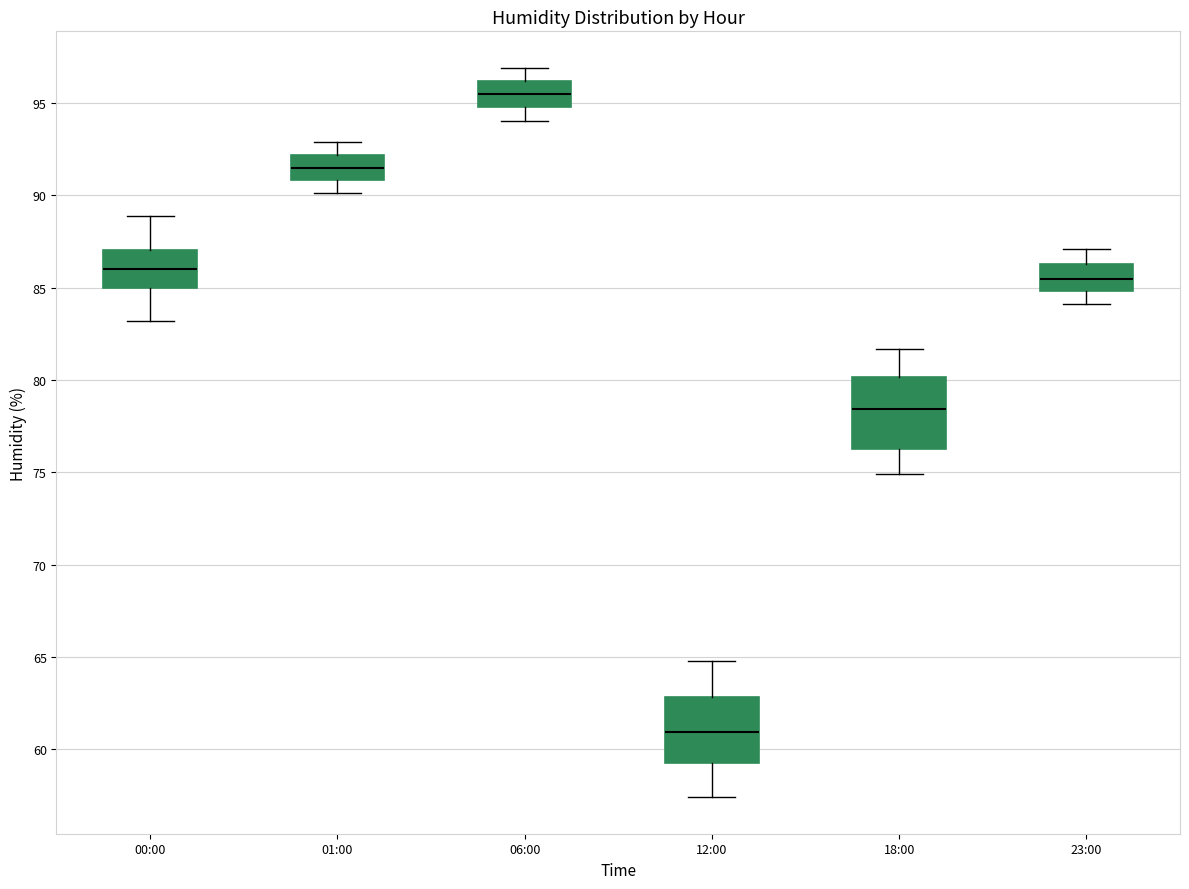

Reading left to right, transcribe this box plot: for each box, give where its median line is, the range the box spans, and where its two whiskers end, as read against the y-axis. The values are not printed on the chart, so give them approximately, as read against the axis.

00:00: median 86.0, box 85.0 to 87.0, whiskers 83.0 to 89.0
01:00: median 91.5, box 91.0 to 92.0, whiskers 90.0 to 93.0
06:00: median 95.5, box 95.0 to 96.0, whiskers 94.0 to 97.0
12:00: median 61.0, box 59.5 to 63.0, whiskers 57.5 to 65.0
18:00: median 78.5, box 76.5 to 80.0, whiskers 75.0 to 81.5
23:00: median 85.5, box 85.0 to 86.5, whiskers 84.0 to 87.0